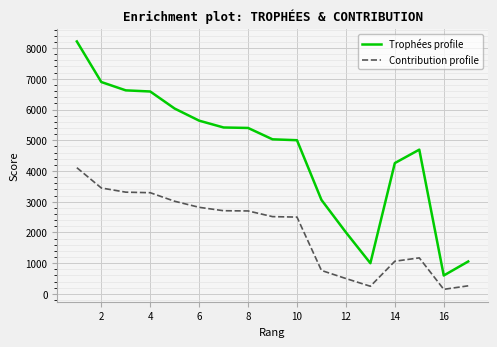

Rank the series by their maximum value, from highest to lowest.

Trophées profile, Contribution profile